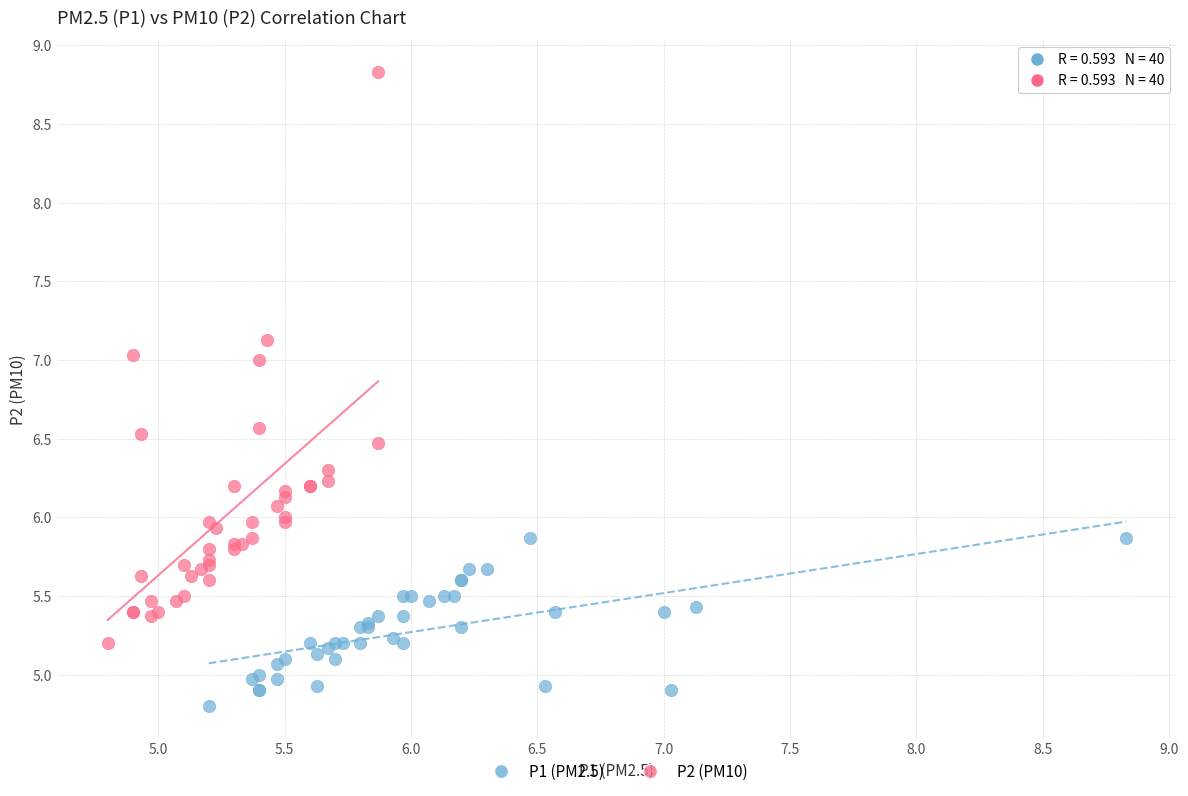

Which series has the widest spread of Y values?

P2 (PM10)